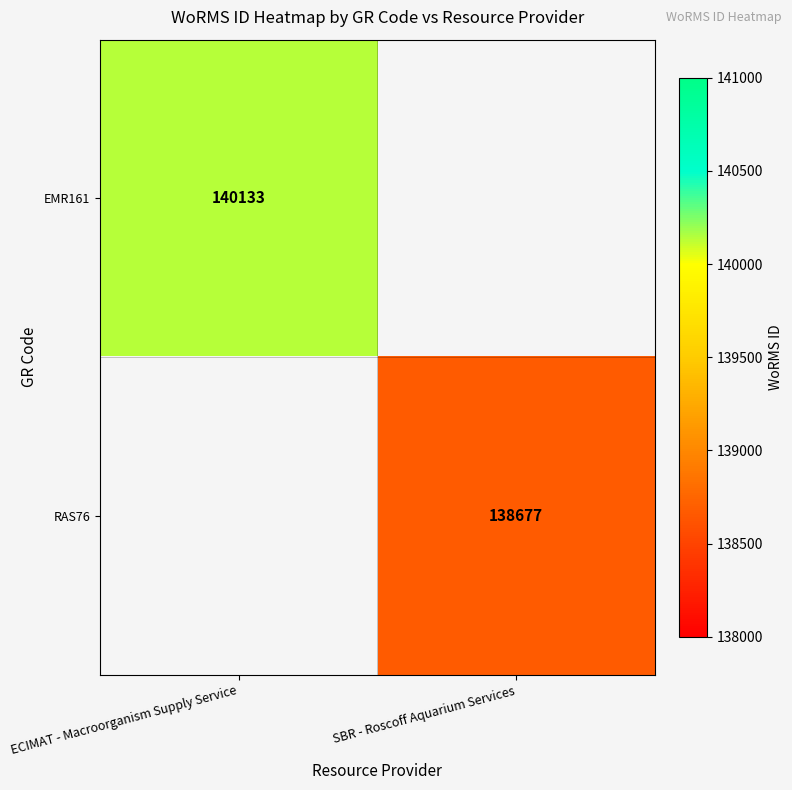

The EMR161 series shows 140133 at ECIMAT - Macroorganism Supply Service. True or false?

True